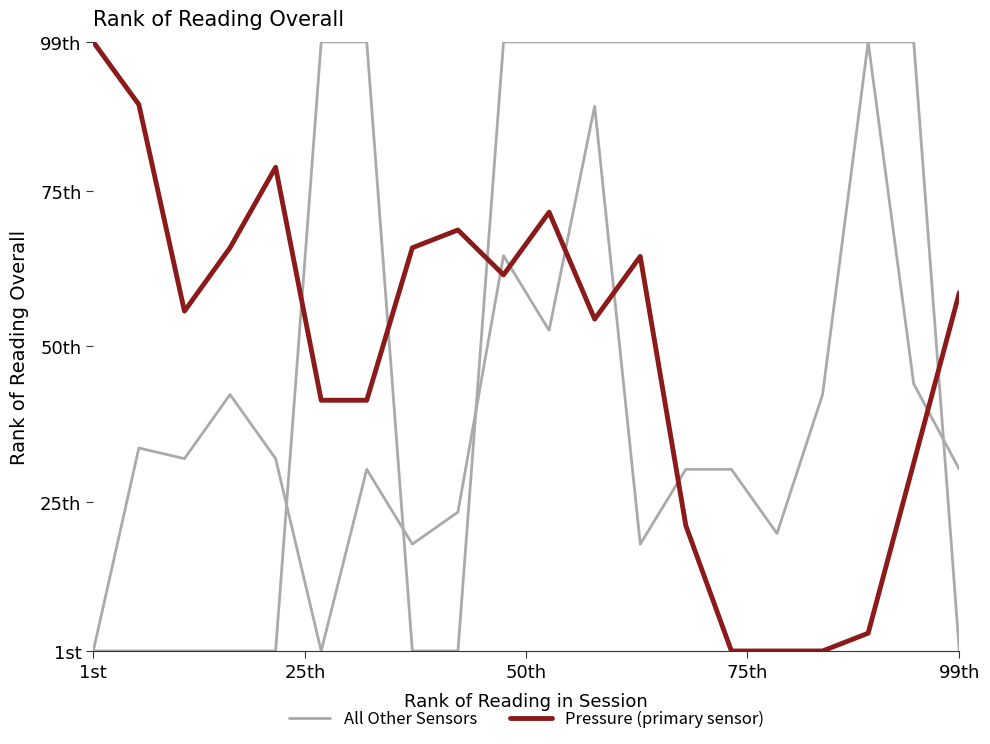

True or false: All Other Sensors has more than 0 points higher than both neighbors.

True